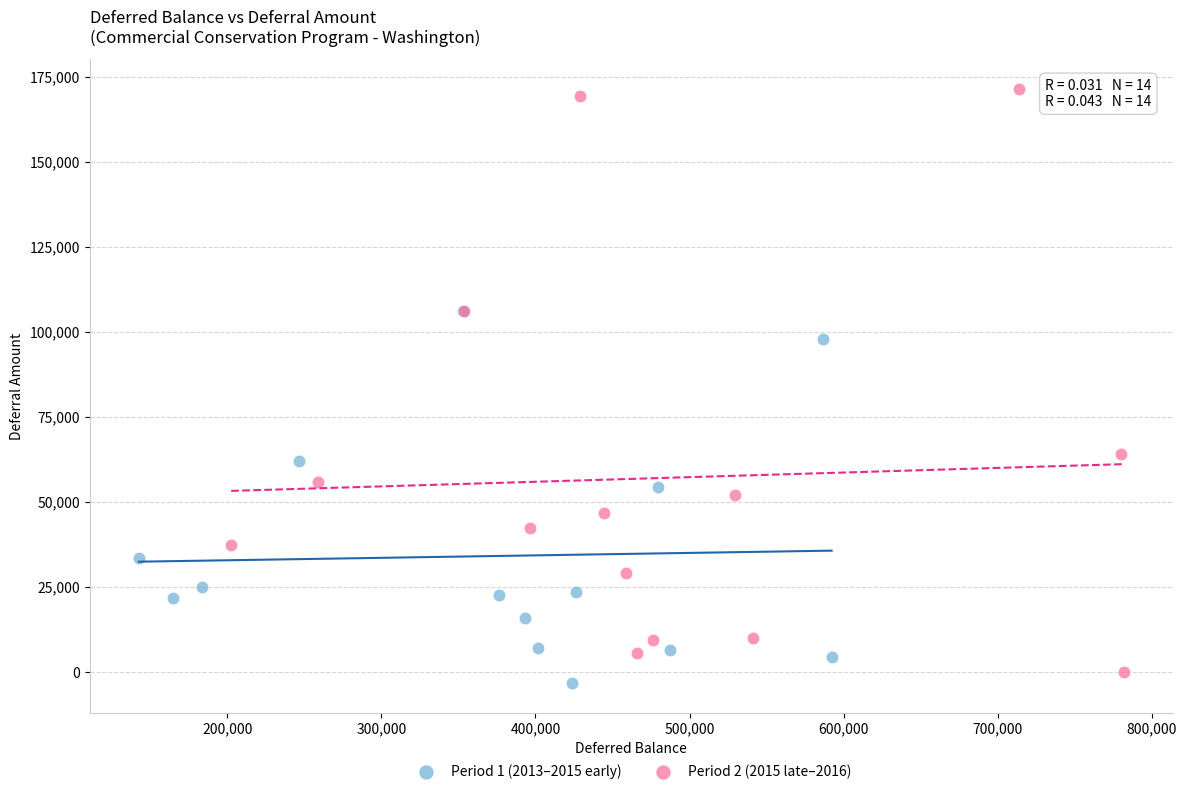

Which series has the largest Y range (max minus min)?

Period 2 (2015 late–2016)